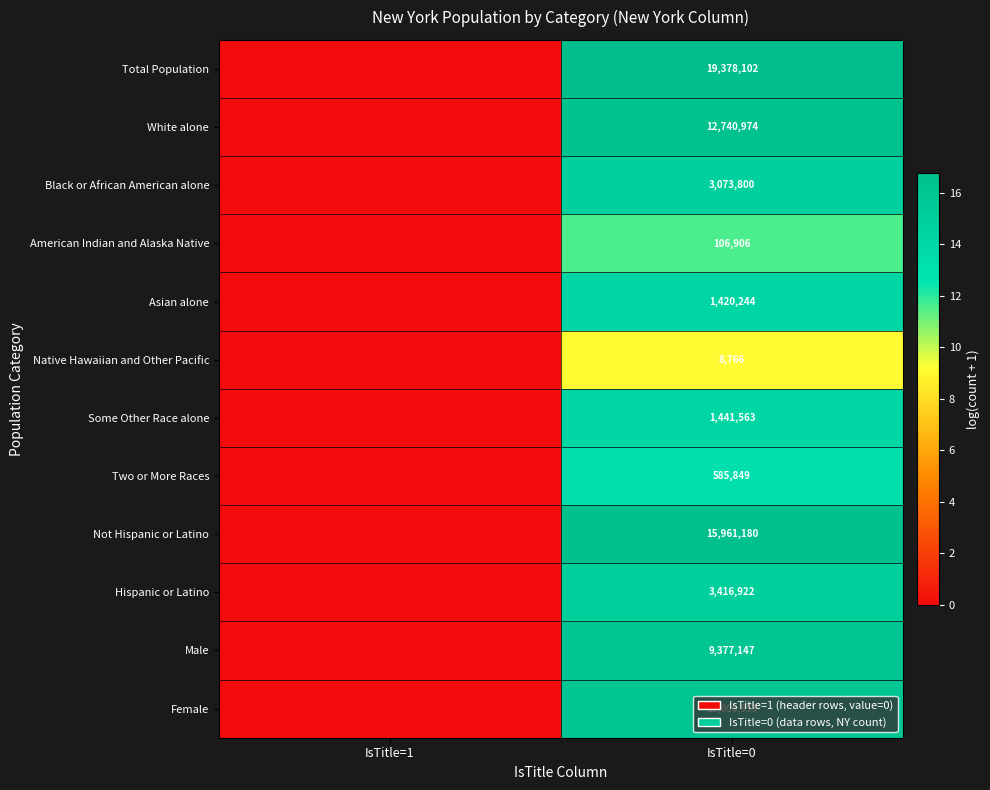

True or false: American Indian and Alaska Native has a value of 106906 at IsTitle=0.

True